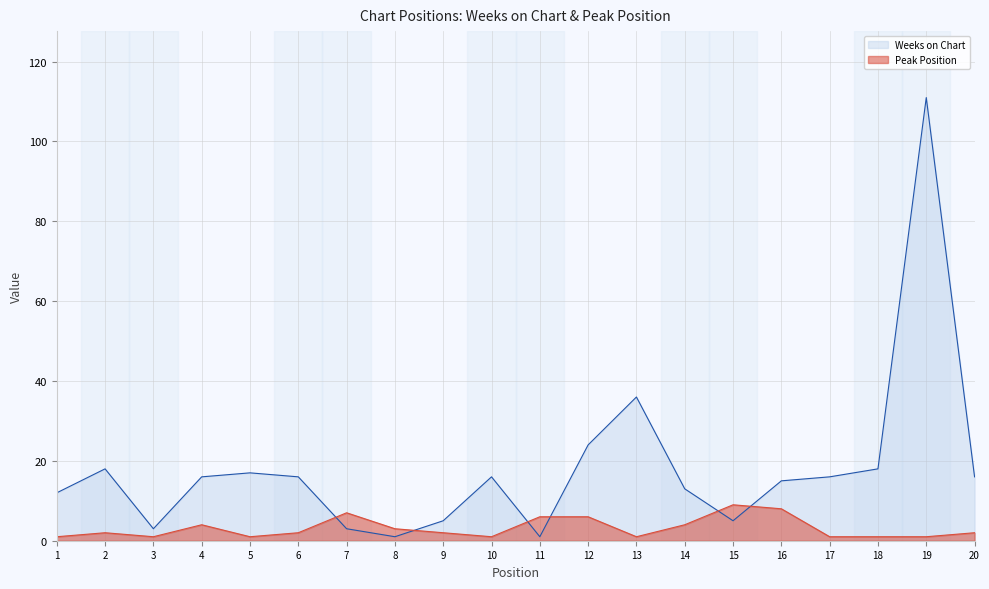

True or false: Peak Position and Weeks on Chart cross at least once.

True